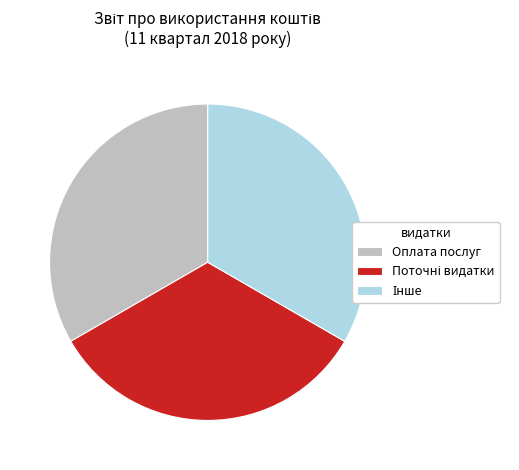

Is there a majority slice in this chart?

No